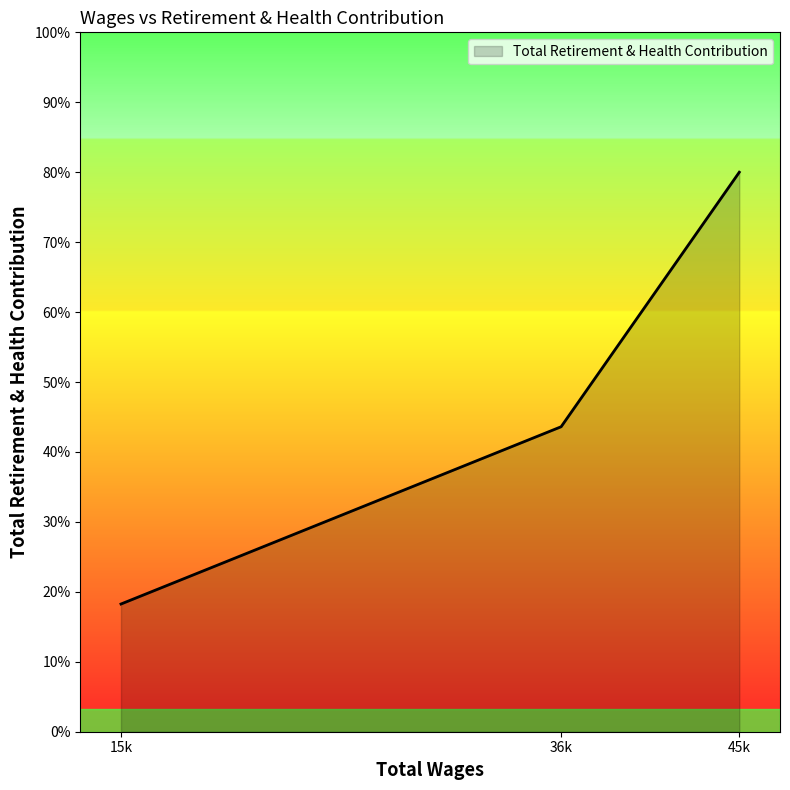

Does the chart have visible grid lines?

No